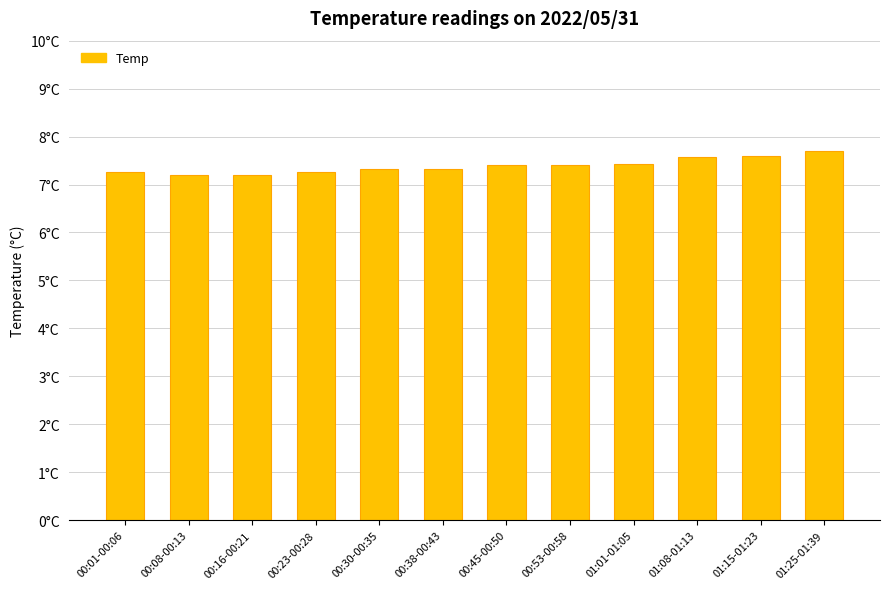

Reading left to right, list all the values displayed in this chart.

7.3	7.2	7.2	7.3	7.3	7.3	7.4	7.4	7.4	7.6	7.6	7.7